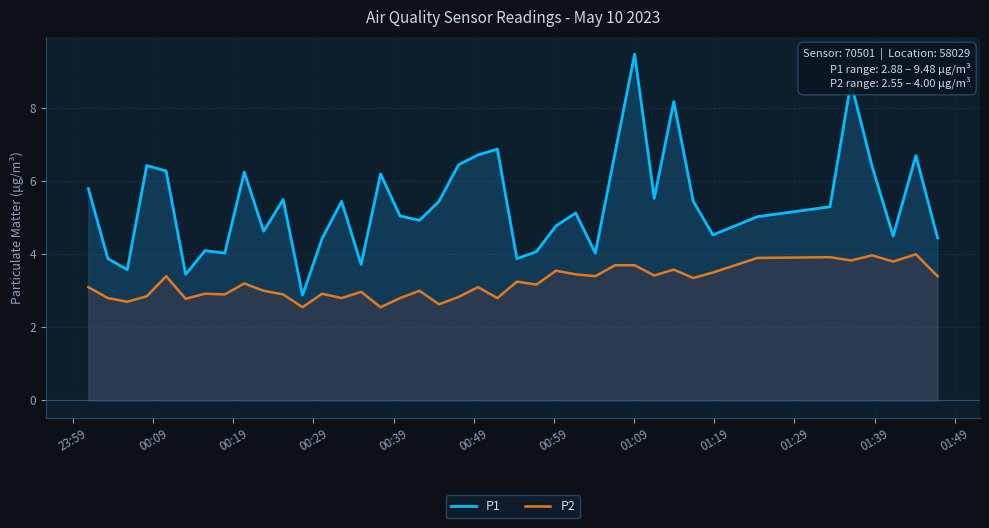

Does the chart have visible grid lines?

Yes